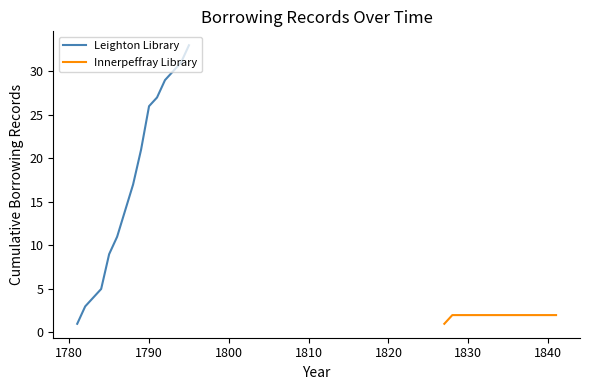

At how many categories does at least one series exceed 25?

6